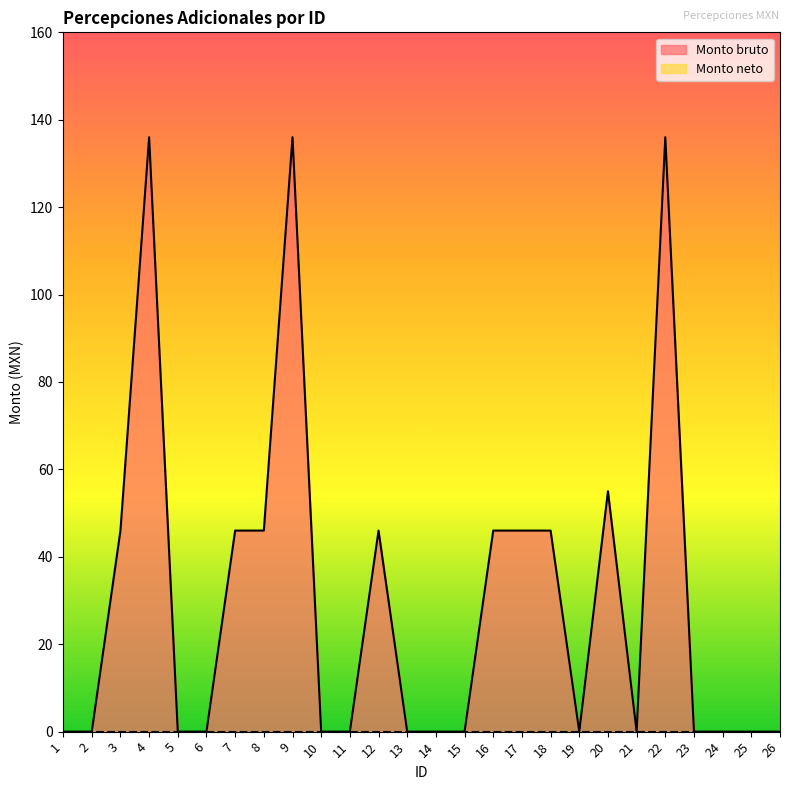

At which category does the data reach its first local peak?

4